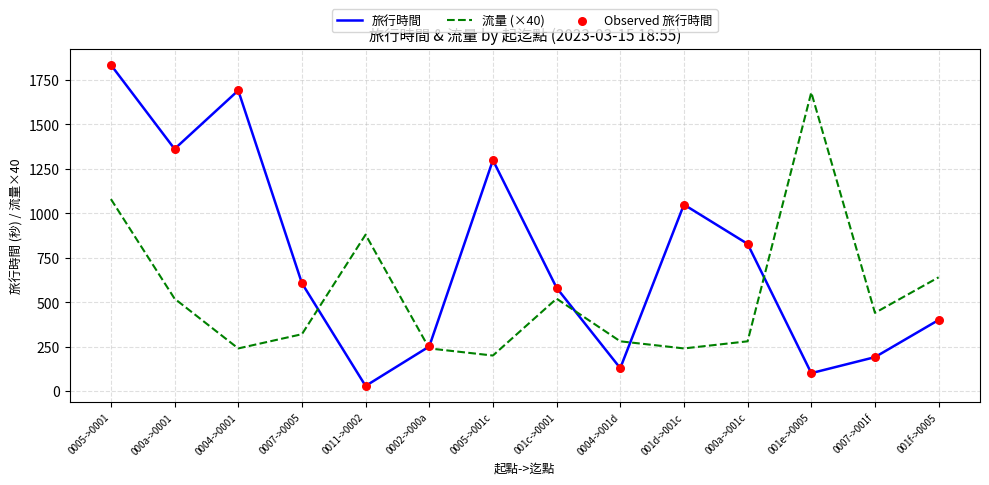

Which series has the largest total across all categories?

旅行時間